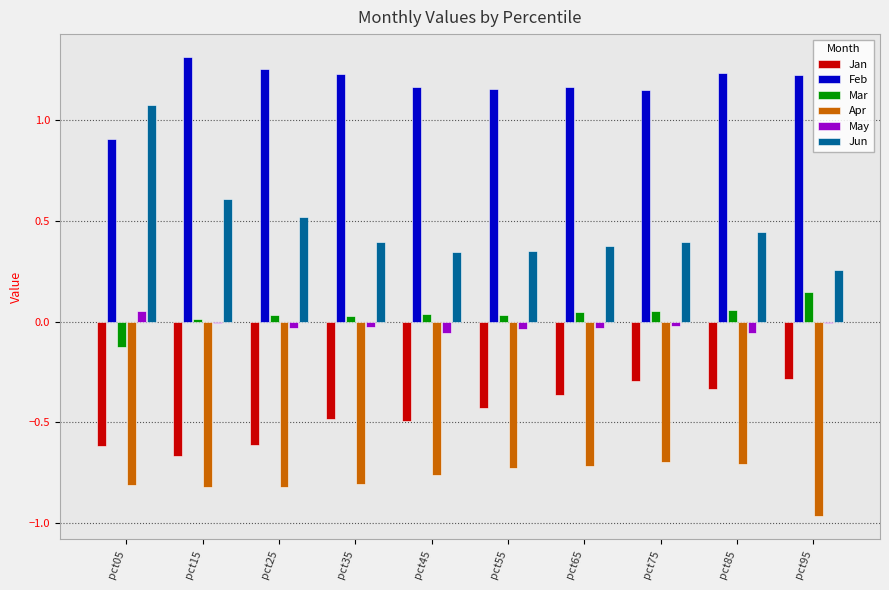

How many values in the Mar series exceed 0?

9